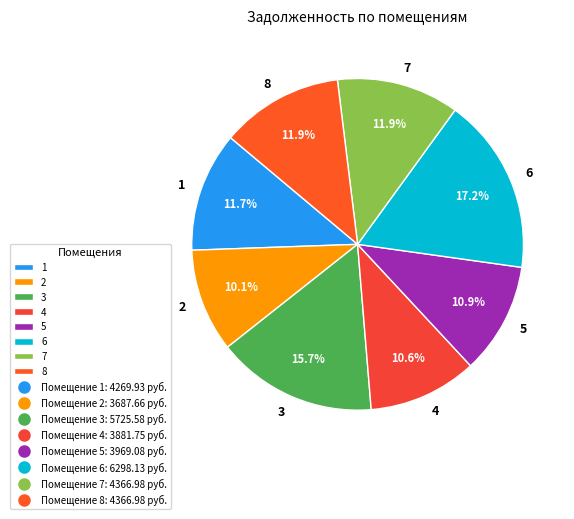

To the nearest percent, what is the difference between the largest and smallest slice percentages?

7%